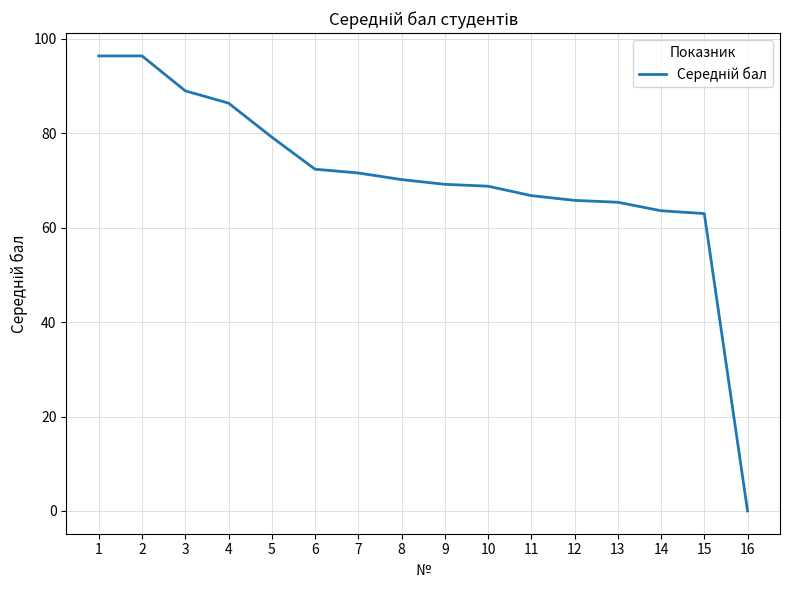

What is the ratio of the value at 14 to the value at 1?

0.7